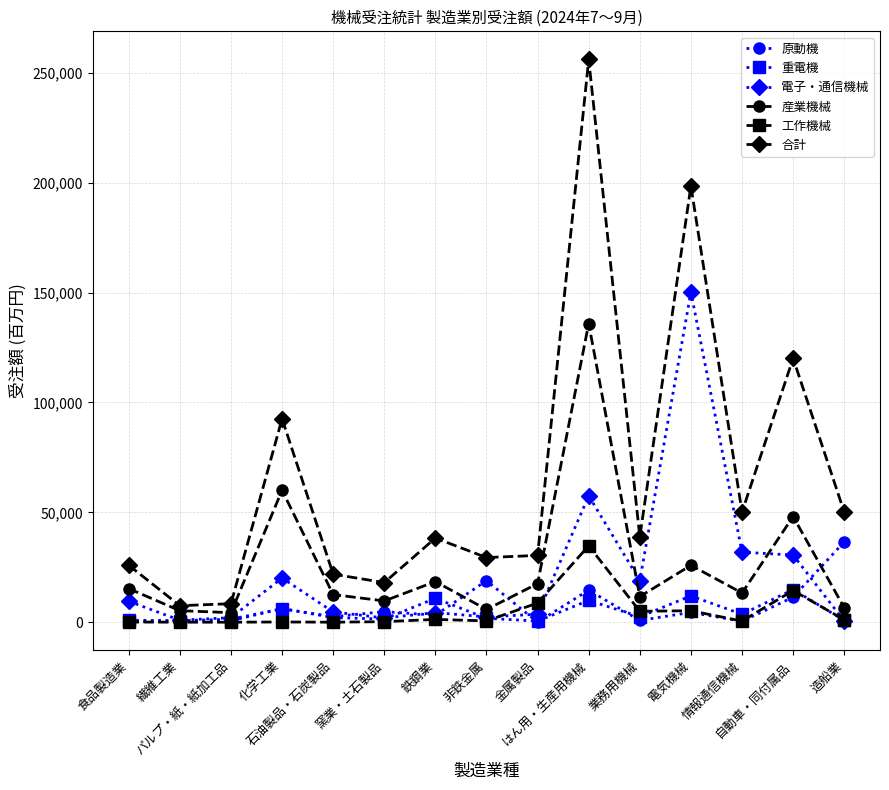

True or false: 合計 and 電子・通信機械 intersect in this chart.

False